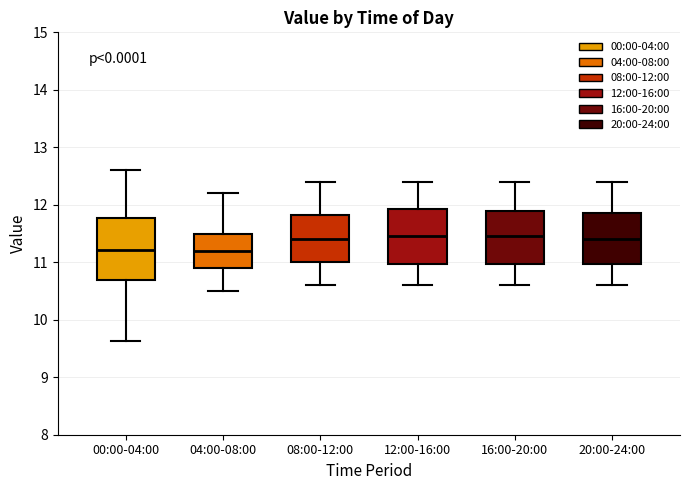

Where does the upper whisker of the box for 00:00-04:00 end on the y-axis? The values are not printed on the chart, so give them approximately, as read against the axis.

12.6